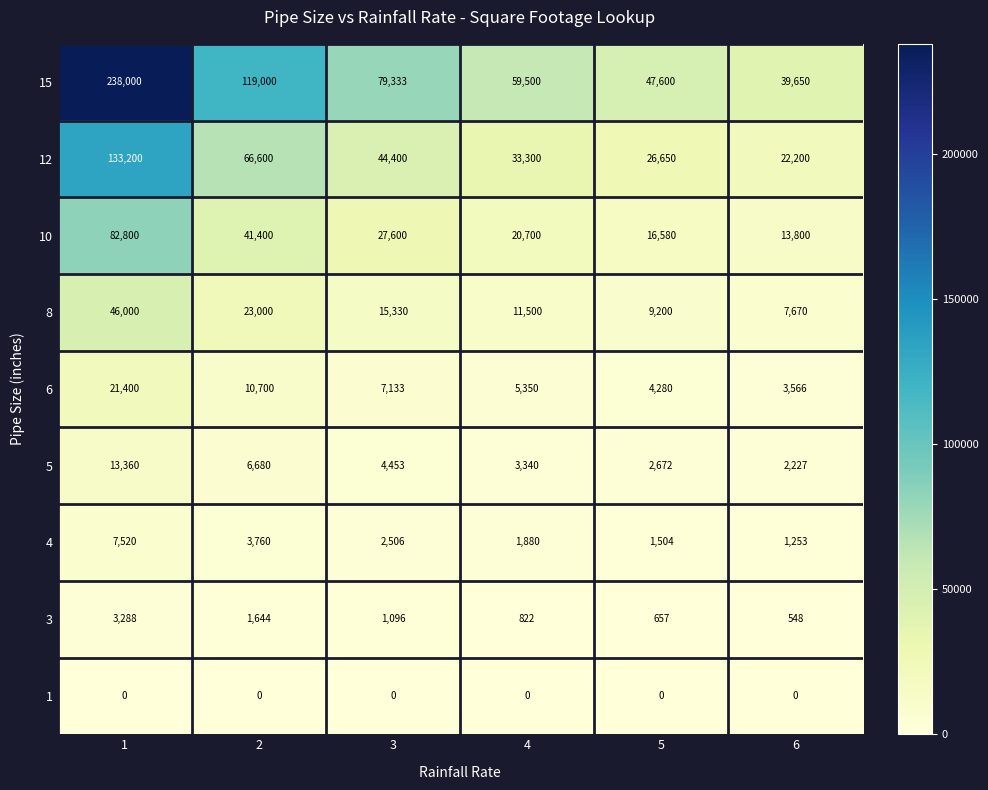

Between 2 and 3, which series saw the biggest shift?

15